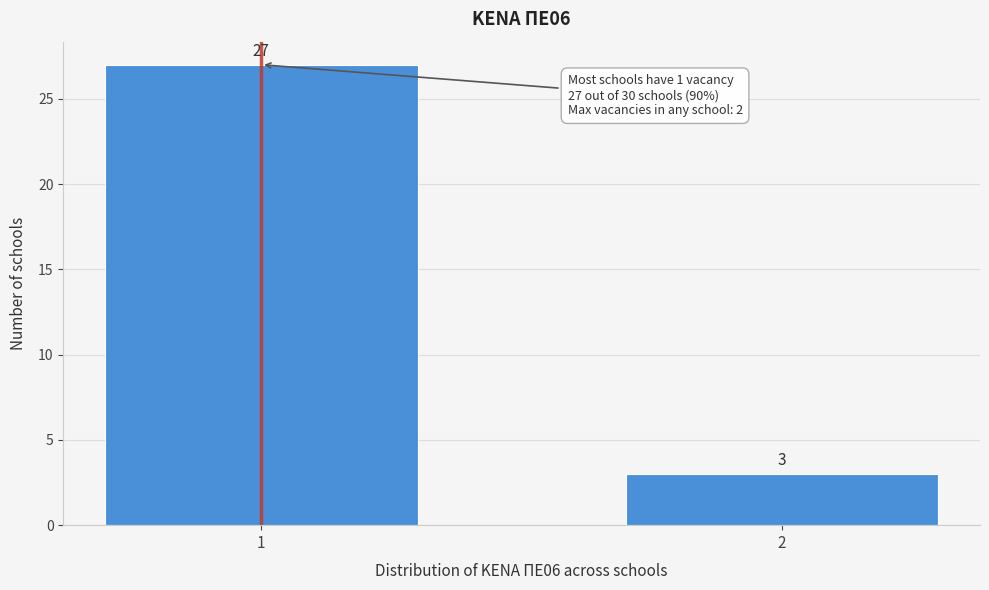

Reading left to right, transcribe all the data shown in this chart.

27	3